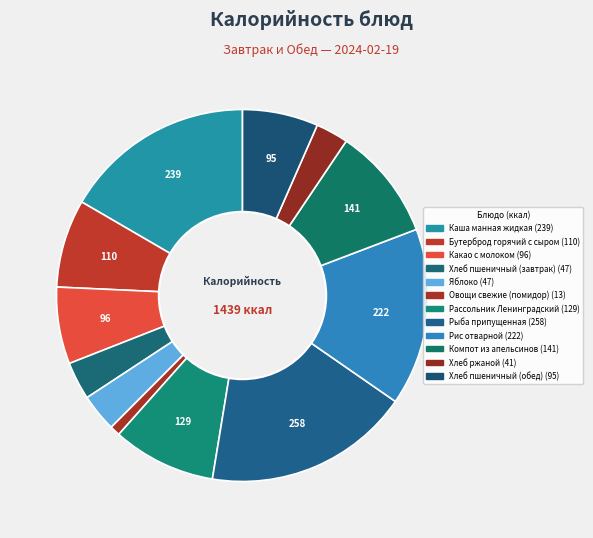

Which category has the smallest portion of the pie?

Овощи свежие (помидор)